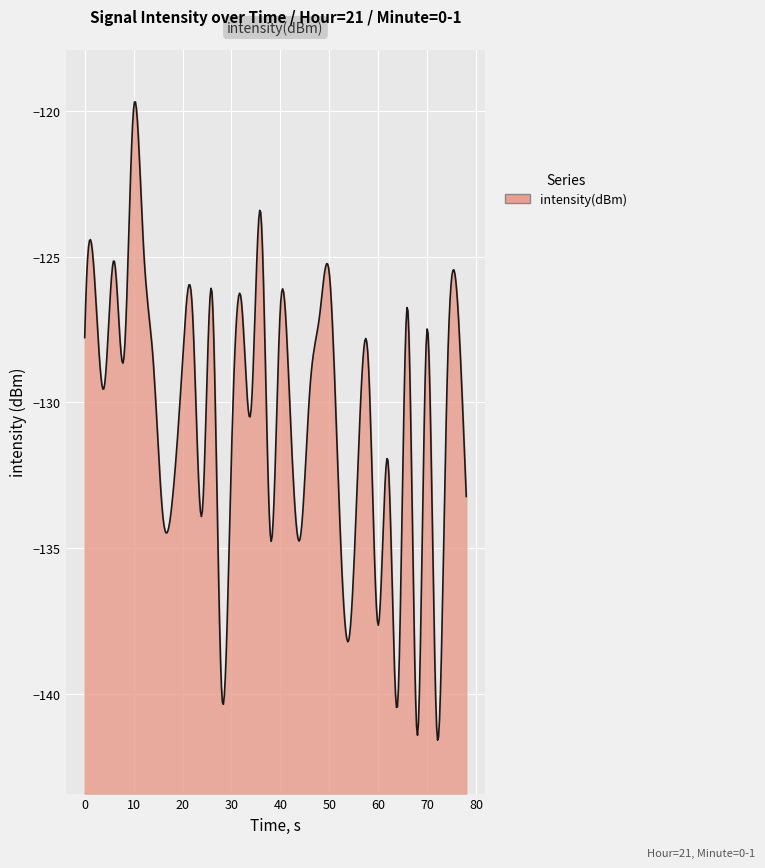

What is the difference between the maximum and minimum values?

21.9